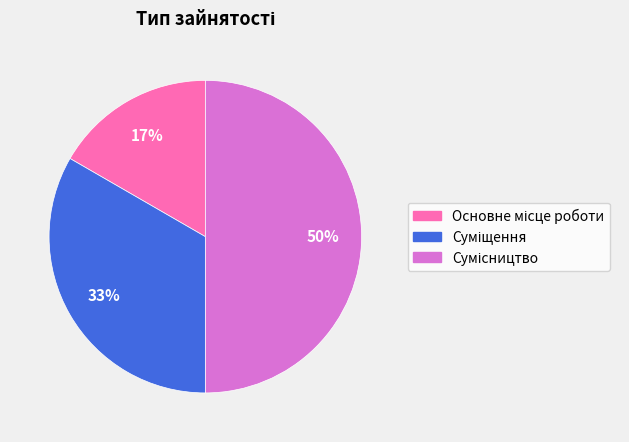

Count the number of slices in the pie.

3